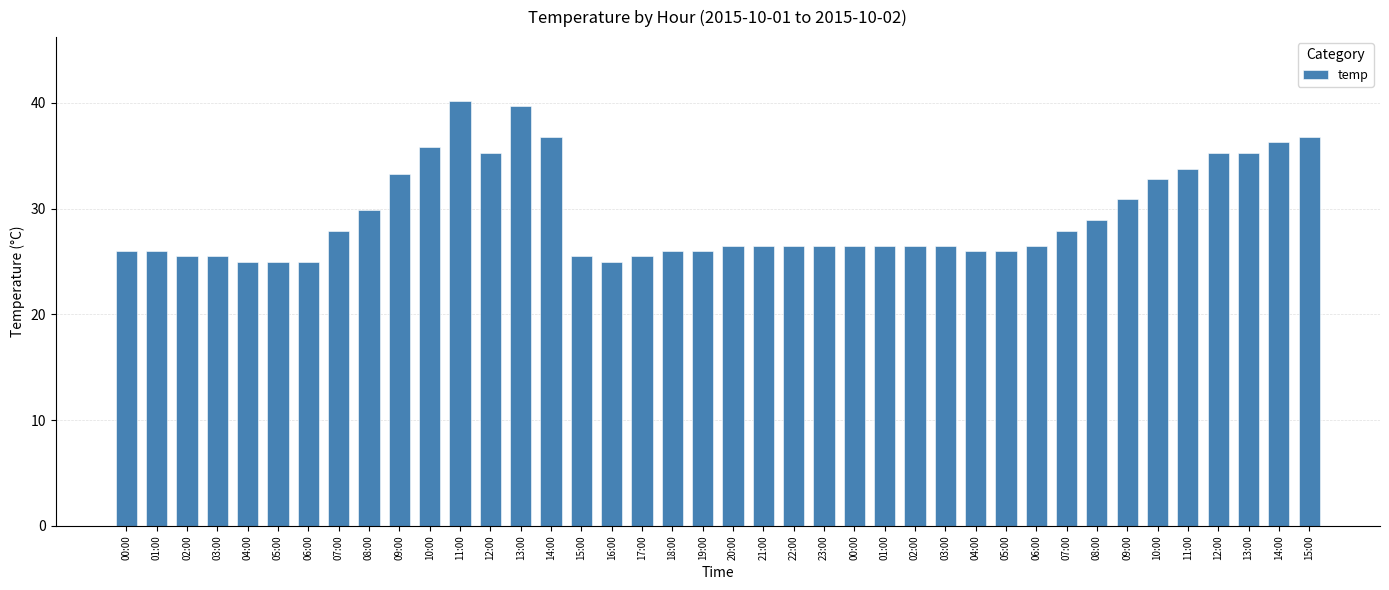

Rank the categories by value from lowest to highest.

04:00, 05:00, 06:00, 16:00, 02:00, 03:00, 15:00, 17:00, 00:00, 01:00, 18:00, 19:00, 04:00, 05:00, 20:00, 21:00, 22:00, 23:00, 00:00, 01:00, 02:00, 03:00, 06:00, 07:00, 07:00, 08:00, 08:00, 09:00, 10:00, 09:00, 11:00, 12:00, 12:00, 13:00, 10:00, 14:00, 14:00, 15:00, 13:00, 11:00